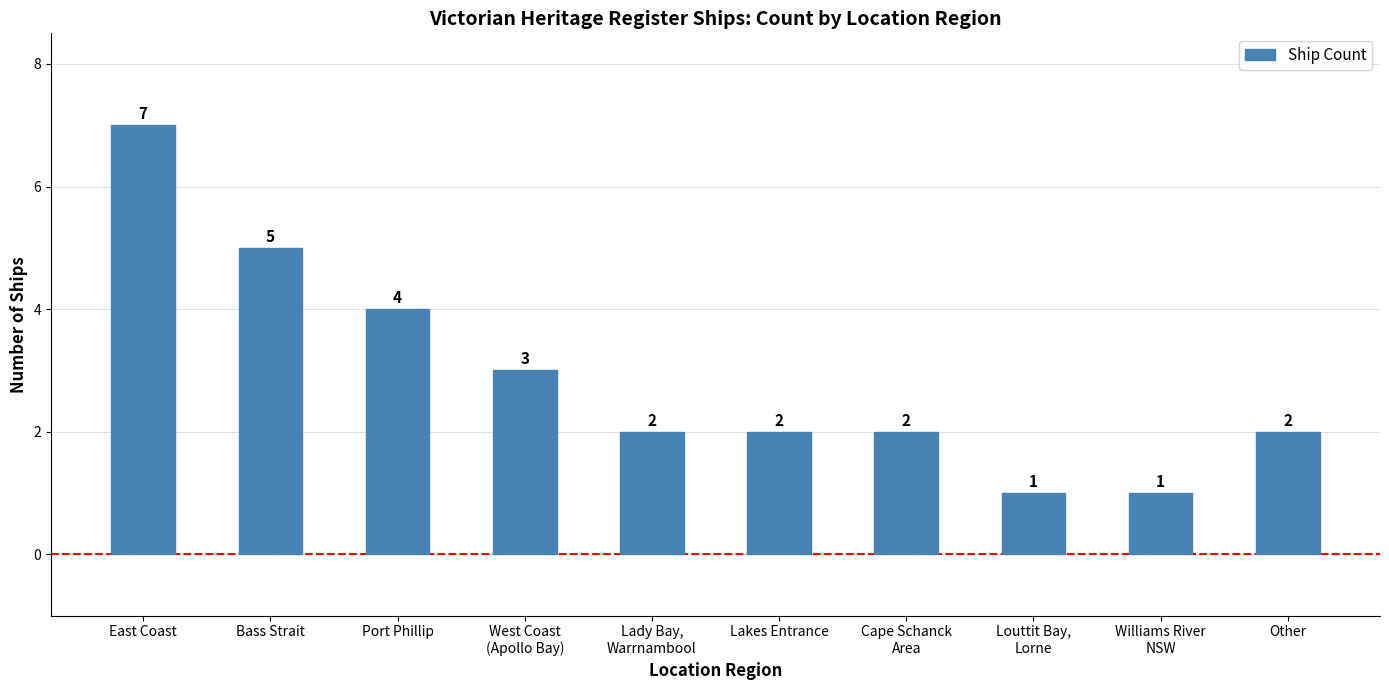

Does the chart contain any negative values?

No